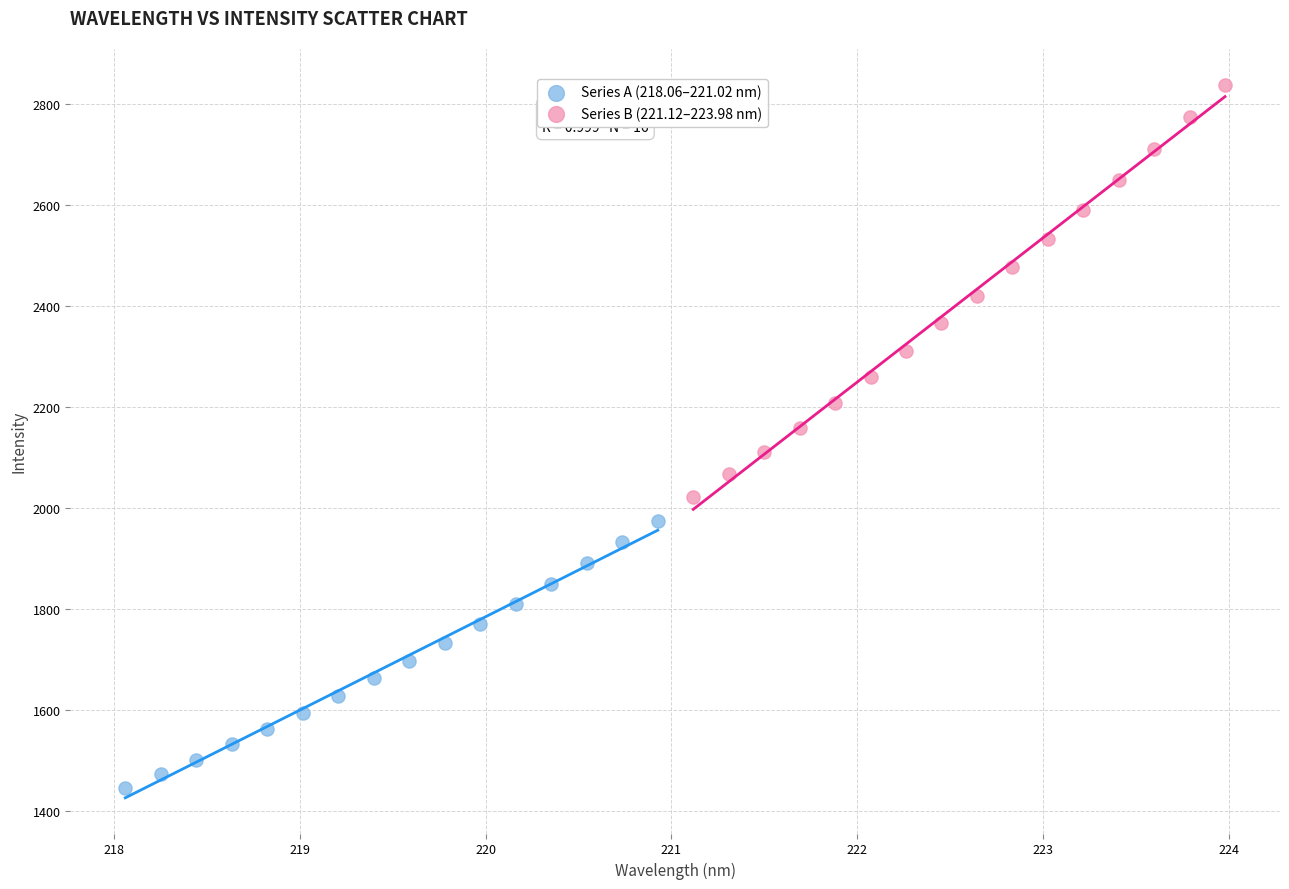

Which series reaches the minimum Y coordinate?

Series A (218.06–221.02 nm)